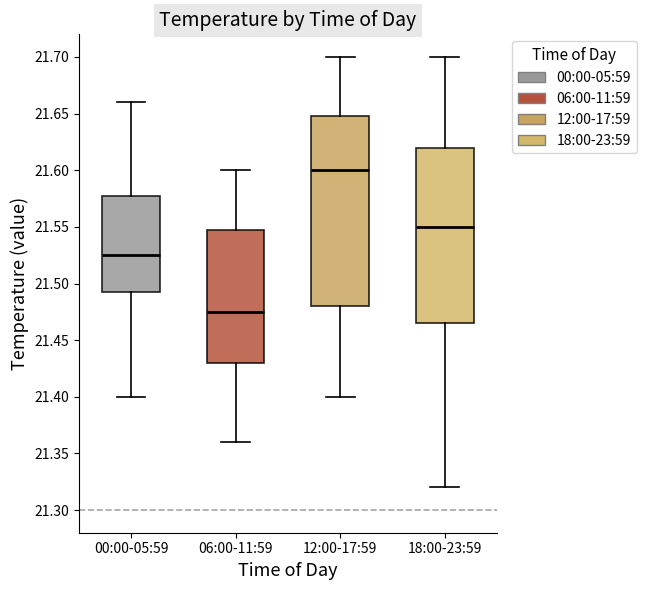

Reading left to right, read every box against the y-axis: the position of its median line, the range the box covers, and the ends of its whiskers. The values are not printed on the chart, so give them approximately, as read against the axis.

00:00-05:59: median 21.525, box 21.495 to 21.580, whiskers 21.400 to 21.660
06:00-11:59: median 21.475, box 21.430 to 21.550, whiskers 21.360 to 21.600
12:00-17:59: median 21.600, box 21.480 to 21.650, whiskers 21.400 to 21.700
18:00-23:59: median 21.550, box 21.465 to 21.620, whiskers 21.320 to 21.700